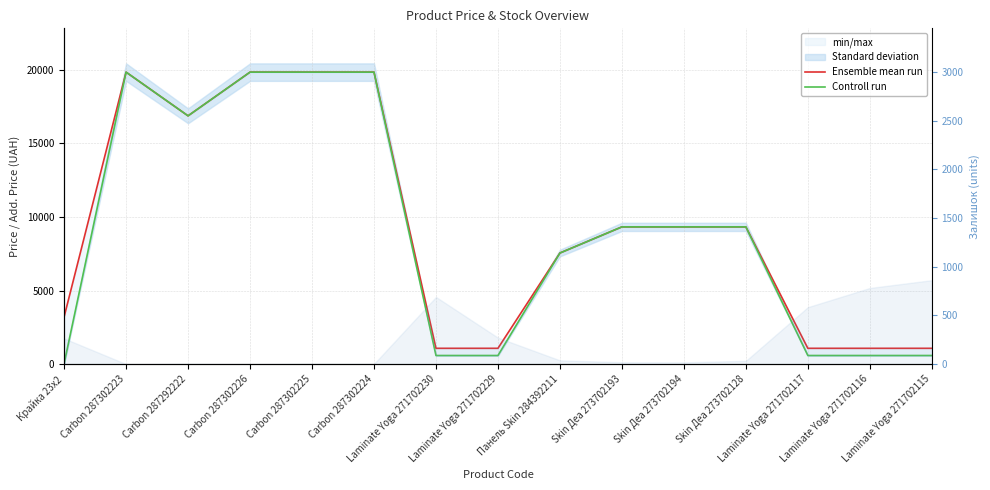

How many lines are shown in the chart?

2